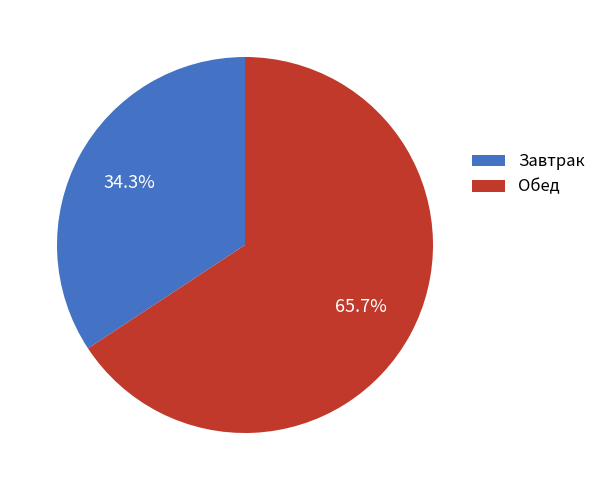

Does any single category account for the majority?

Yes